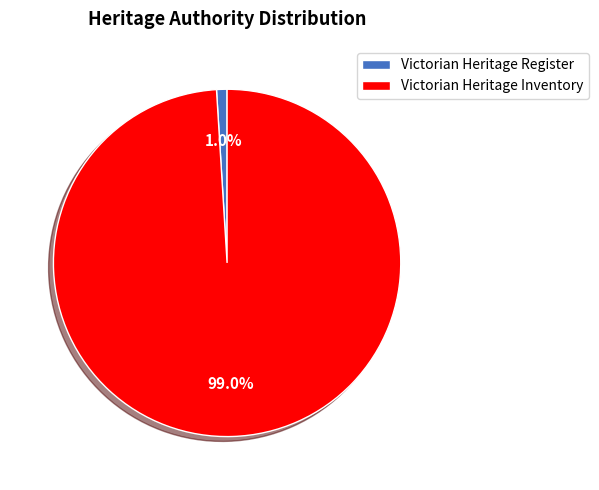

Is Victorian Heritage Register the majority of the pie?

No